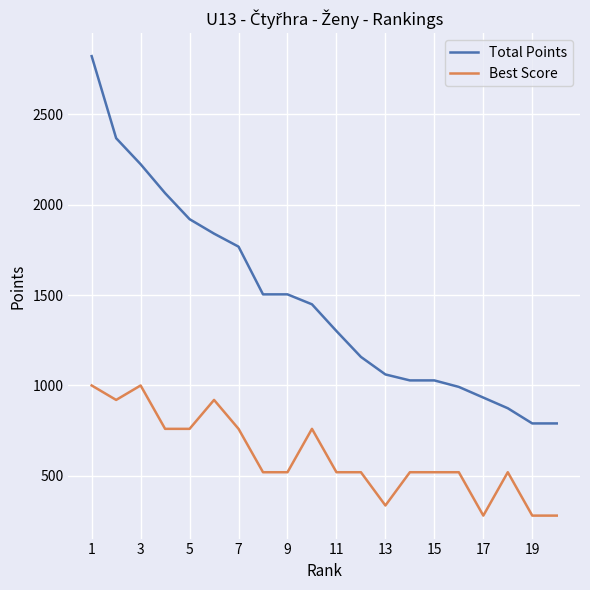

How many lines are shown in the chart?

2